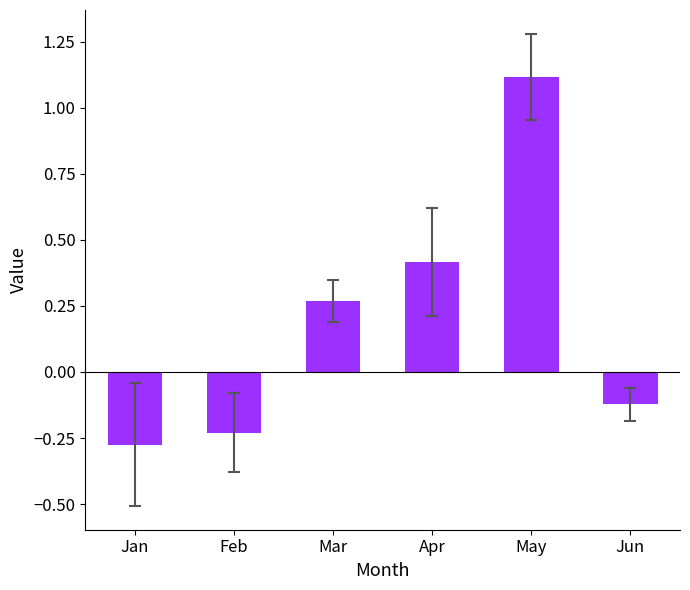

Rank the categories by value from lowest to highest.

Jan, Feb, Jun, Mar, Apr, May